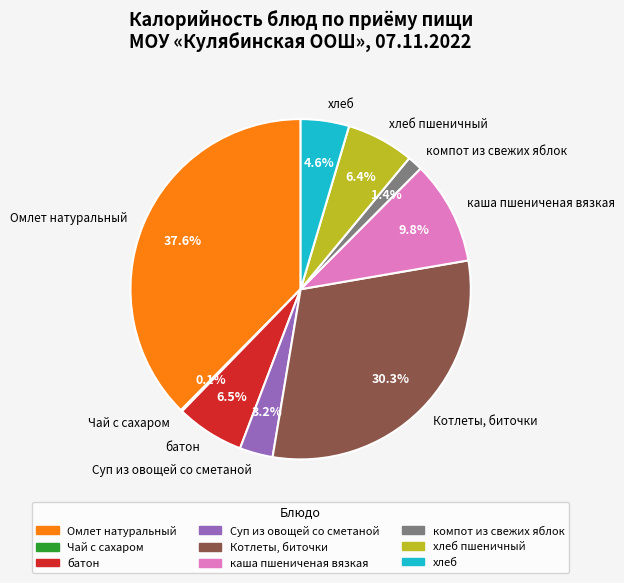

Between Котлеты, биточки and хлеб, which is larger?

Котлеты, биточки